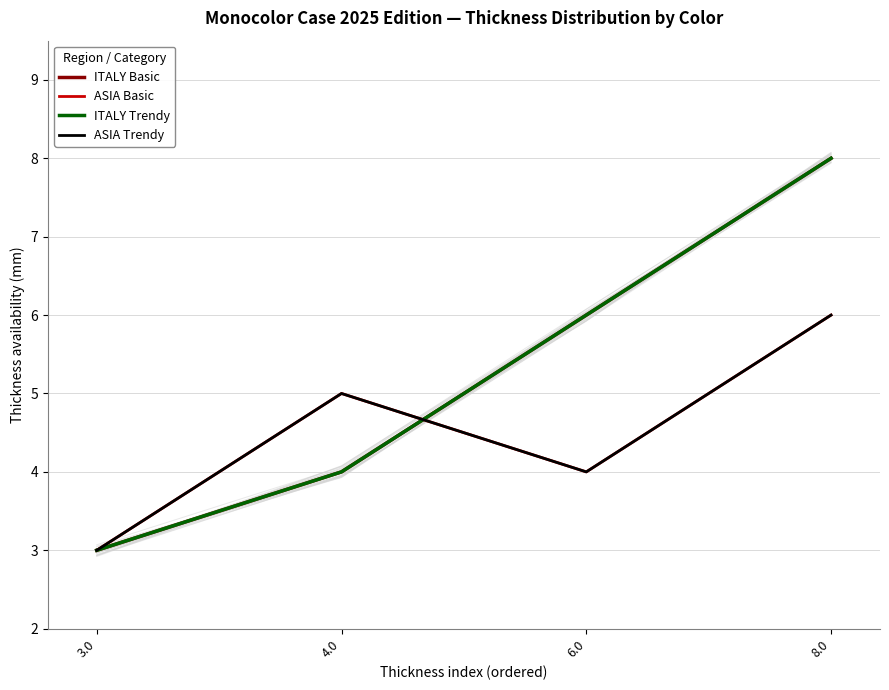

Reading right to left, list all the values displayed in this chart.

ITALY Basic: 8	6	4	3
ASIA Basic: 6	4	5	3
ITALY Trendy: 8	6	4	3
ASIA Trendy: 6	4	5	3